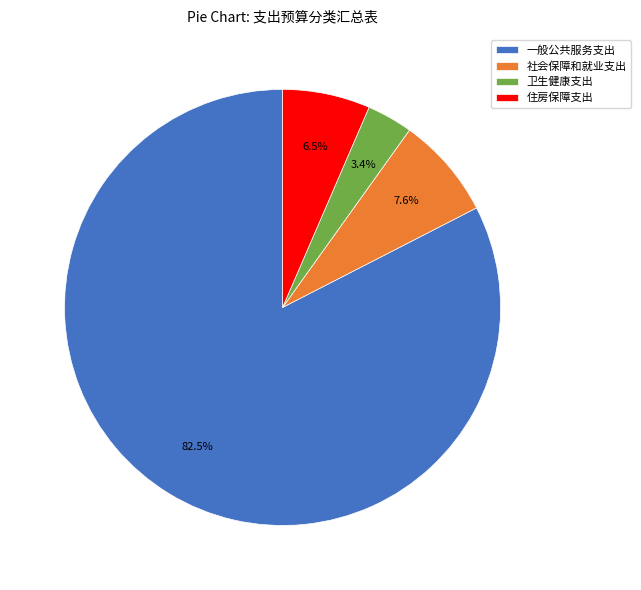

Between 卫生健康支出 and 住房保障支出, which is larger?

住房保障支出